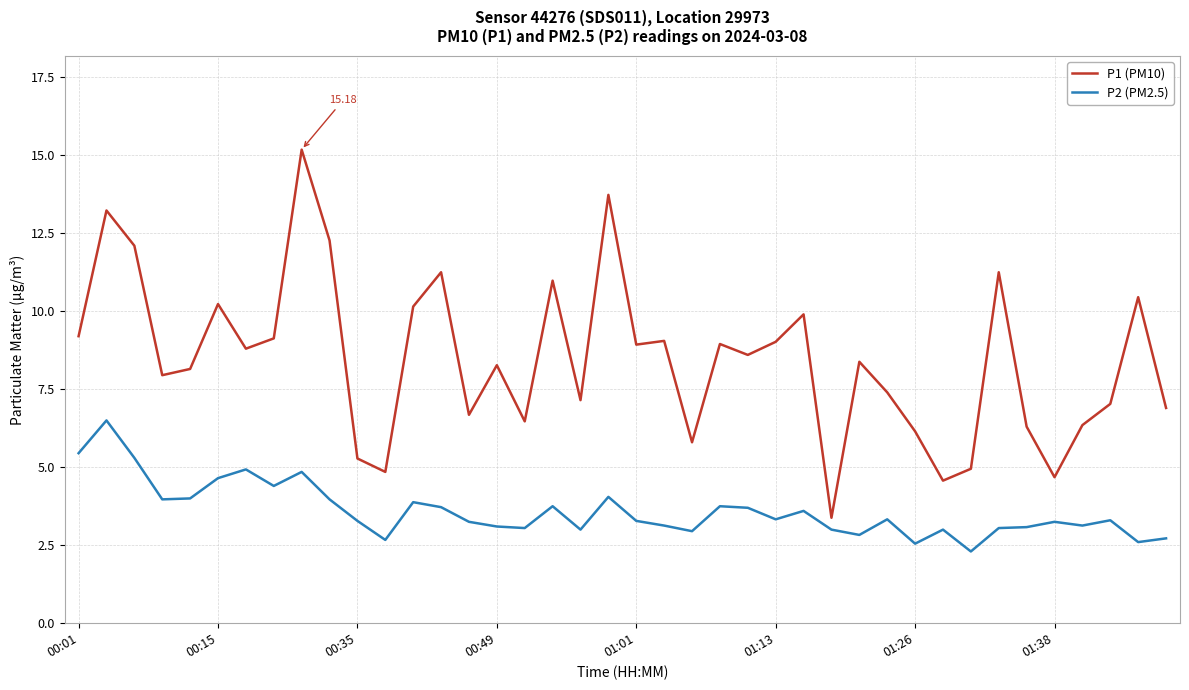

Which series has the largest range (max minus min)?

P1 (PM10)